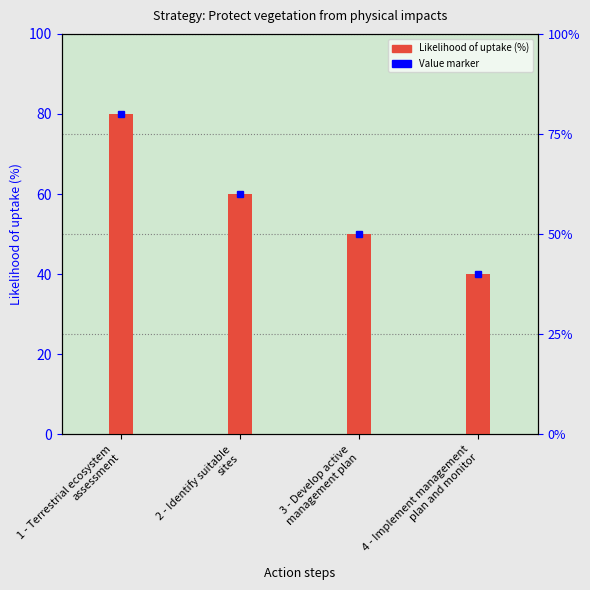

What is the sum of all values?

230